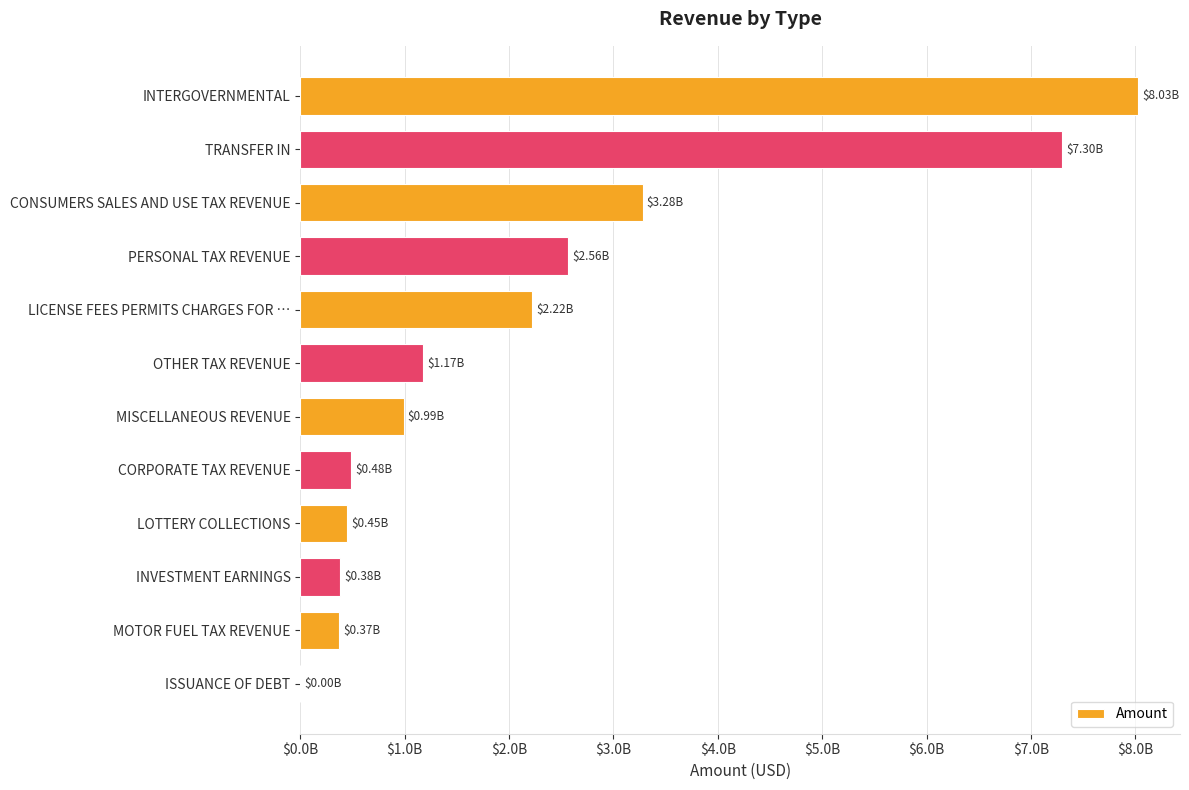

Count the number of categories in the chart.

12